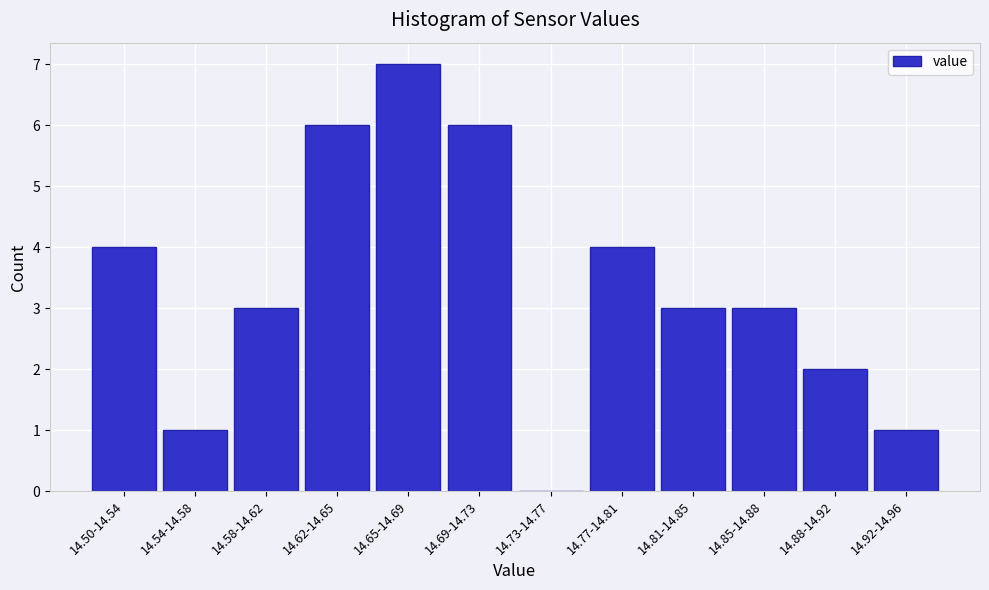

Reading left to right, transcribe all the data shown in this chart.

14.50-14.54=4	14.54-14.58=1	14.58-14.62=3	14.62-14.65=6	14.65-14.69=7	14.69-14.73=6	14.73-14.77=0	14.77-14.81=4	14.81-14.85=3	14.85-14.88=3	14.88-14.92=2	14.92-14.96=1